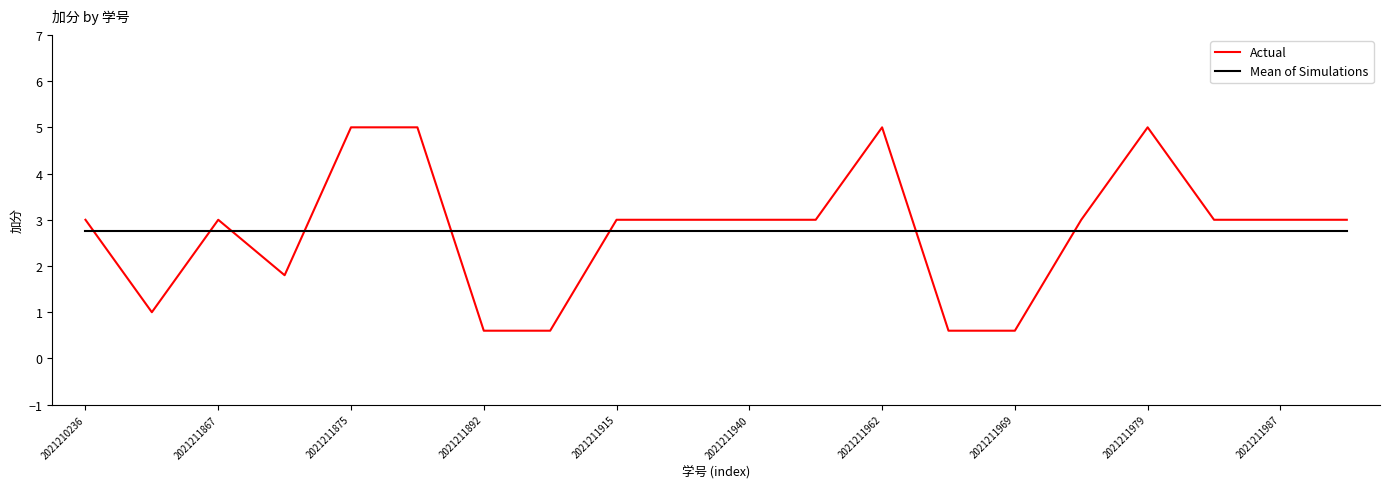

Rank the series by their maximum value, from highest to lowest.

Actual, Mean of Simulations